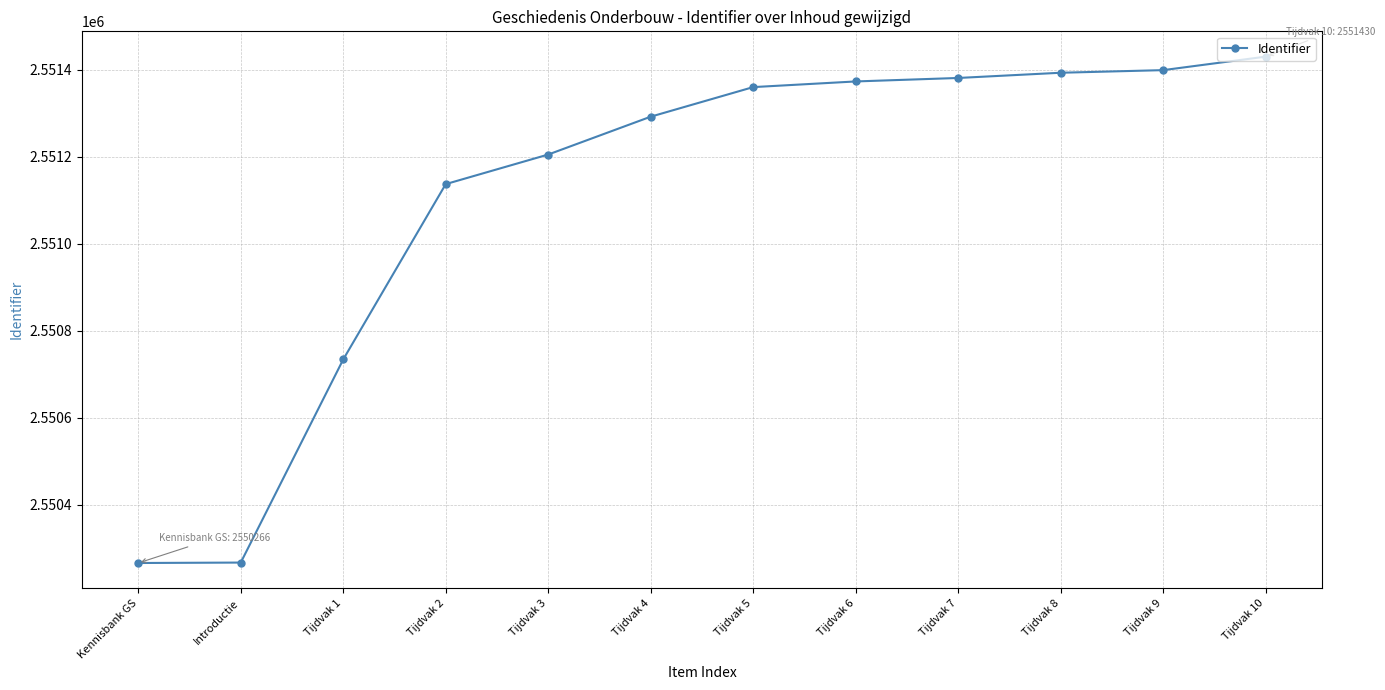

Is it true that the value at Tijdvak 7 is 1221568?

False